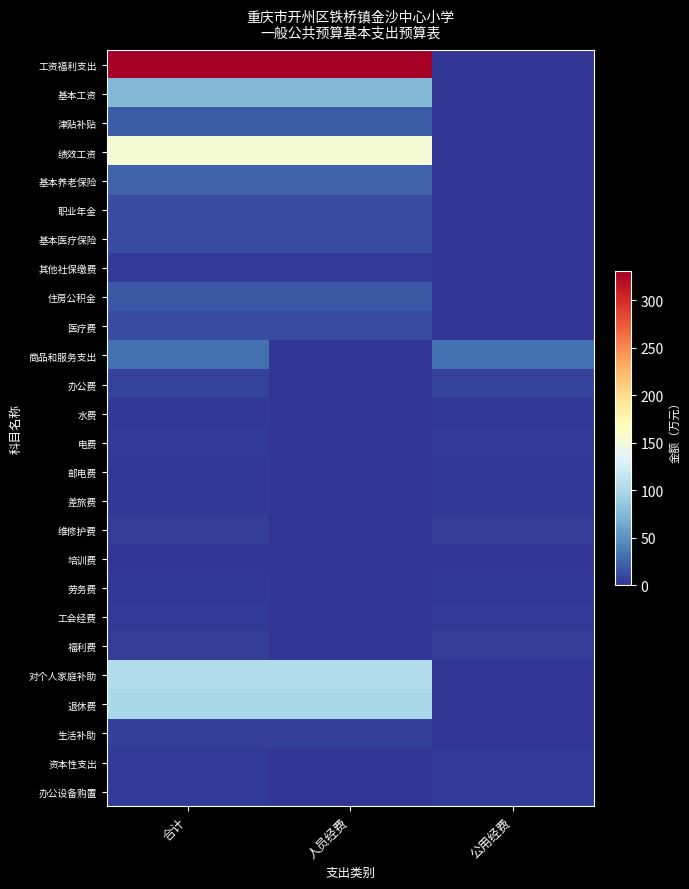

Reading right to left, list all the values displayed in this chart.

工资福利支出: 公用经费=0.0	人员经费=330.8	合计=330.8
基本工资: 公用经费=0.0	人员经费=75.0	合计=75.0
津贴补贴: 公用经费=0.0	人员经费=20.4	合计=20.4
绩效工资: 公用经费=0.0	人员经费=153.1	合计=153.1
基本养老保险: 公用经费=0.0	人员经费=24.5	合计=24.5
职业年金: 公用经费=0.0	人员经费=12.3	合计=12.3
基本医疗保险: 公用经费=0.0	人员经费=12.3	合计=12.3
其他社保缴费: 公用经费=0.0	人员经费=3.2	合计=3.2
住房公积金: 公用经费=0.0	人员经费=18.4	合计=18.4
医疗费: 公用经费=0.0	人员经费=11.6	合计=11.6
商品和服务支出: 公用经费=31.9	人员经费=0.0	合计=31.9
办公费: 公用经费=6.5	人员经费=0.0	合计=6.5
水费: 公用经费=1.6	人员经费=0.0	合计=1.6
电费: 公用经费=3.5	人员经费=0.0	合计=3.5
邮电费: 公用经费=2.5	人员经费=0.0	合计=2.5
差旅费: 公用经费=2.2	人员经费=0.0	合计=2.2
维修护费: 公用经费=4.1	人员经费=0.0	合计=4.1
培训费: 公用经费=1.1	人员经费=0.0	合计=1.1
劳务费: 公用经费=2.6	人员经费=0.0	合计=2.6
工会经费: 公用经费=2.8	人员经费=0.0	合计=2.8
福利费: 公用经费=5.1	人员经费=0.0	合计=5.1
对个人家庭补助: 公用经费=0.0	人员经费=104.3	合计=104.3
退休费: 公用经费=0.0	人员经费=98.9	合计=98.9
生活补助: 公用经费=0.0	人员经费=5.4	合计=5.4
资本性支出: 公用经费=3.0	人员经费=0.0	合计=3.0
办公设备购置: 公用经费=3.0	人员经费=0.0	合计=3.0